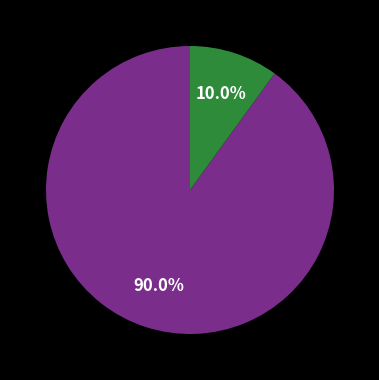

Is there a majority slice in this chart?

Yes